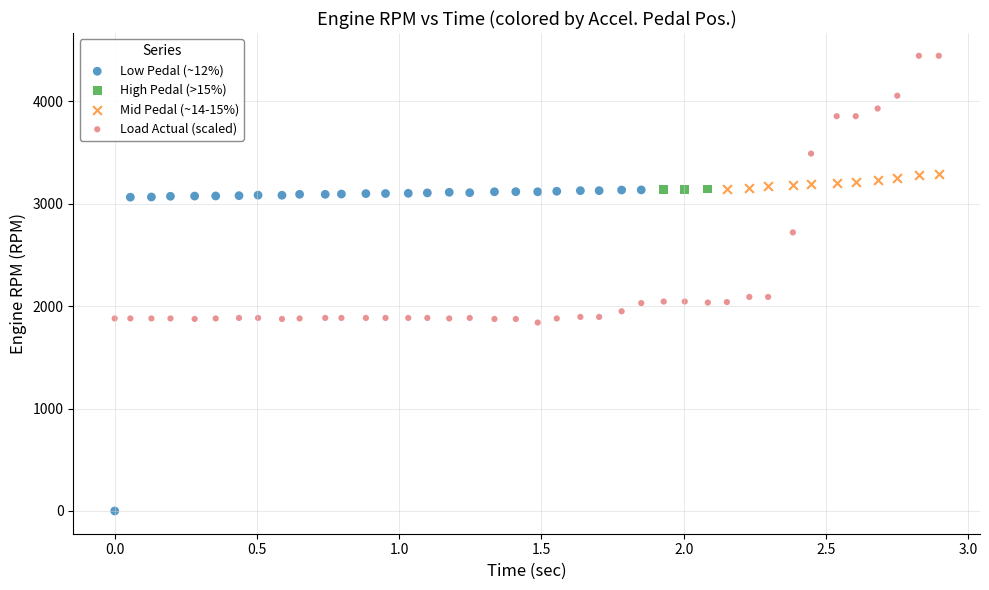

What are all the series names shown in the legend?

Low Pedal (~12%), High Pedal (>15%), Mid Pedal (~14-15%), Load Actual (scaled)